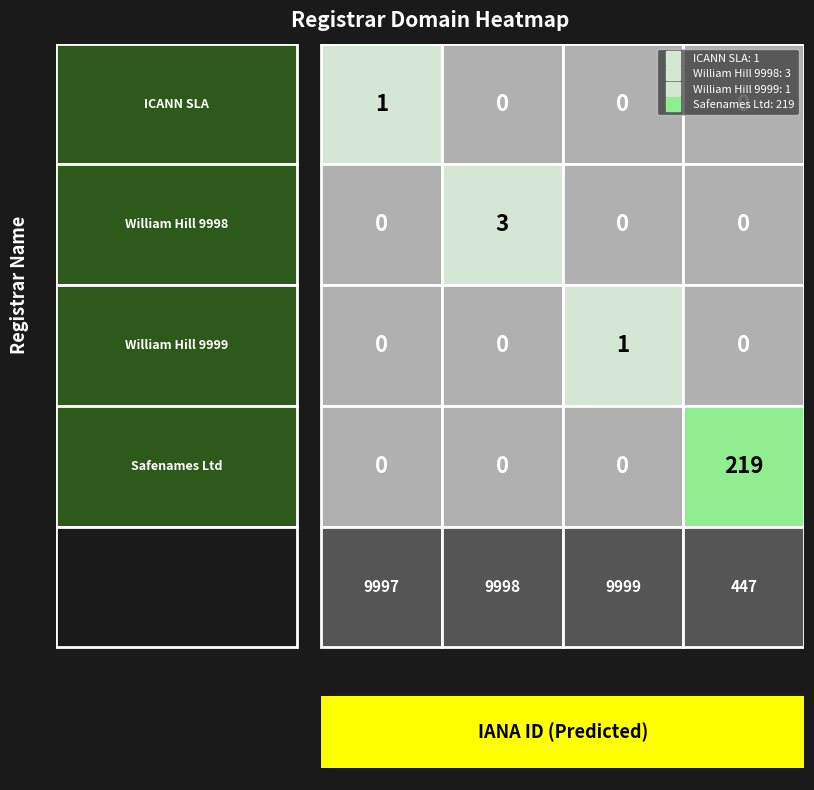

Rank the categories by ICANN SLA value from highest to lowest.

9997, 9998, 9999, 447